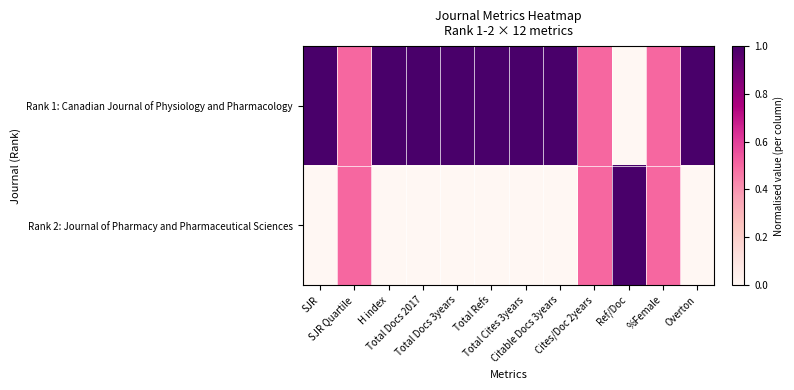

At how many categories does at least one series exceed 0?

12